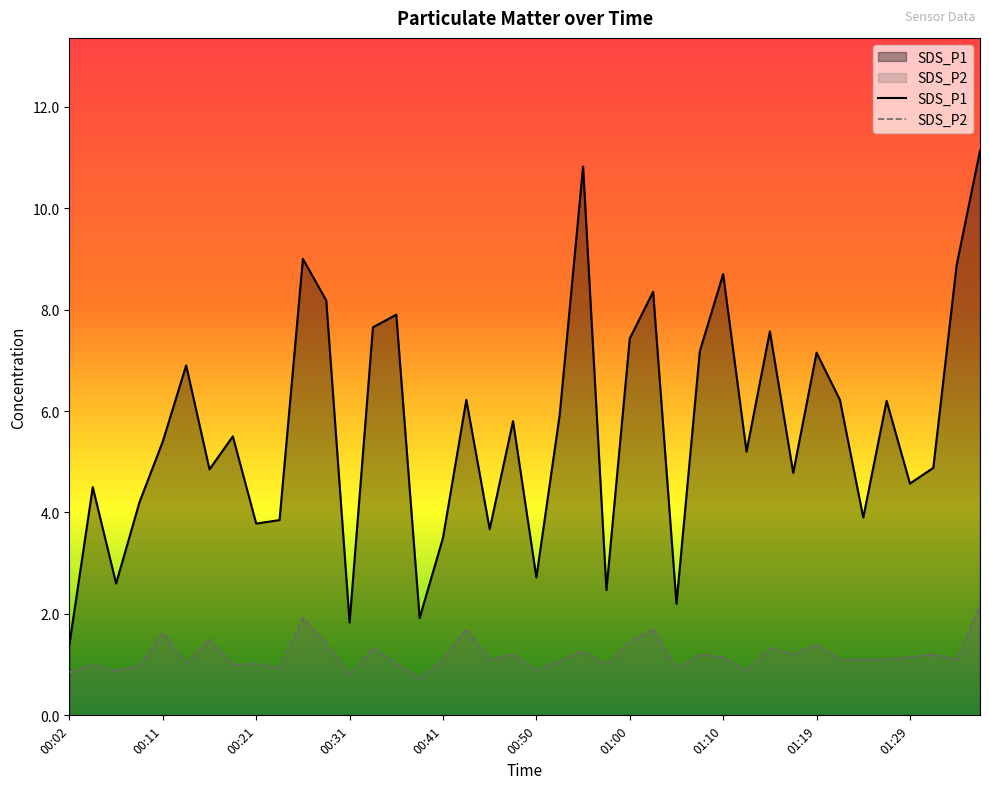

Which series has the largest range (max minus min)?

SDS_P1